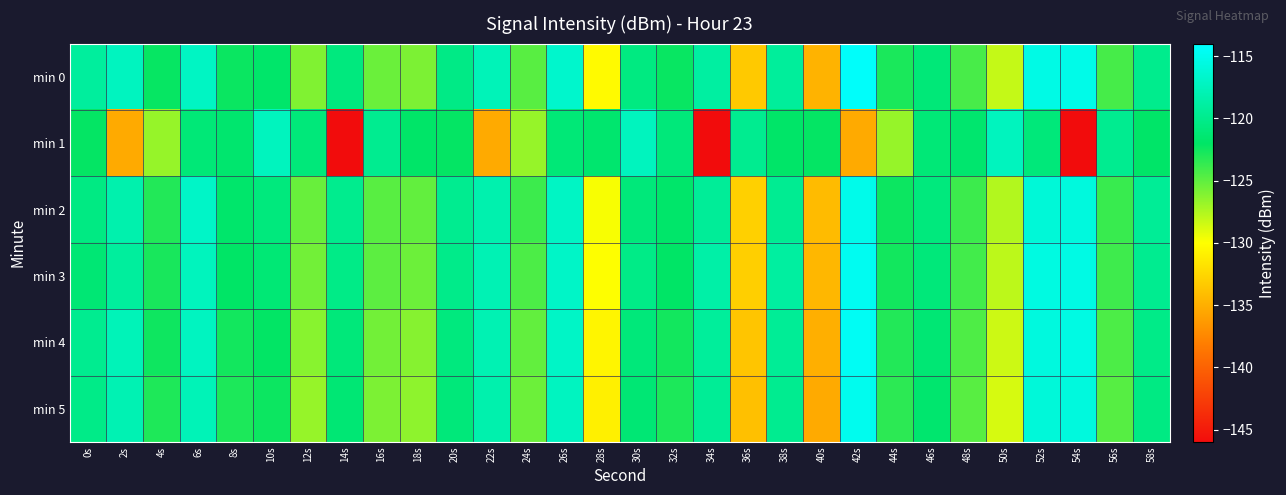

What is the total value across all series at 2s?

-725.8